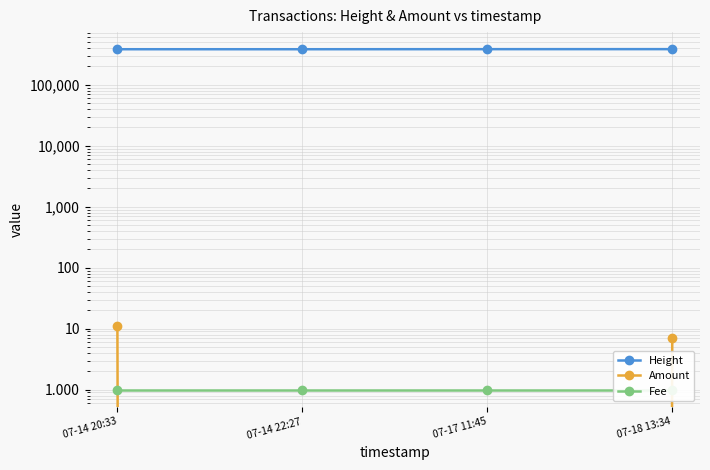

The value of Fee at 07-17 11:45 is 1. True or false?

True